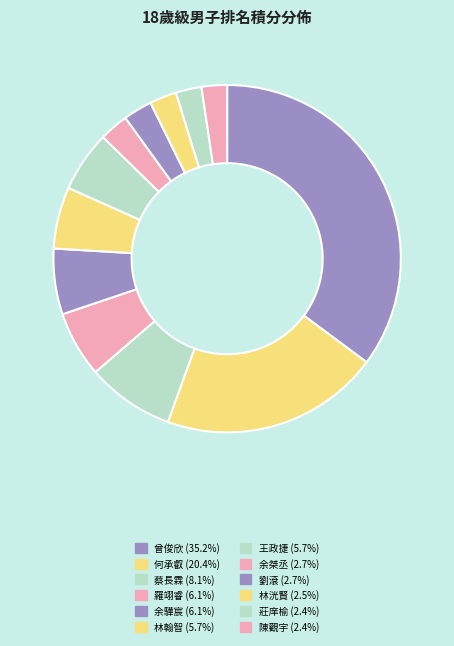

To the nearest percent, what portion does 林翰智 represent?

6%